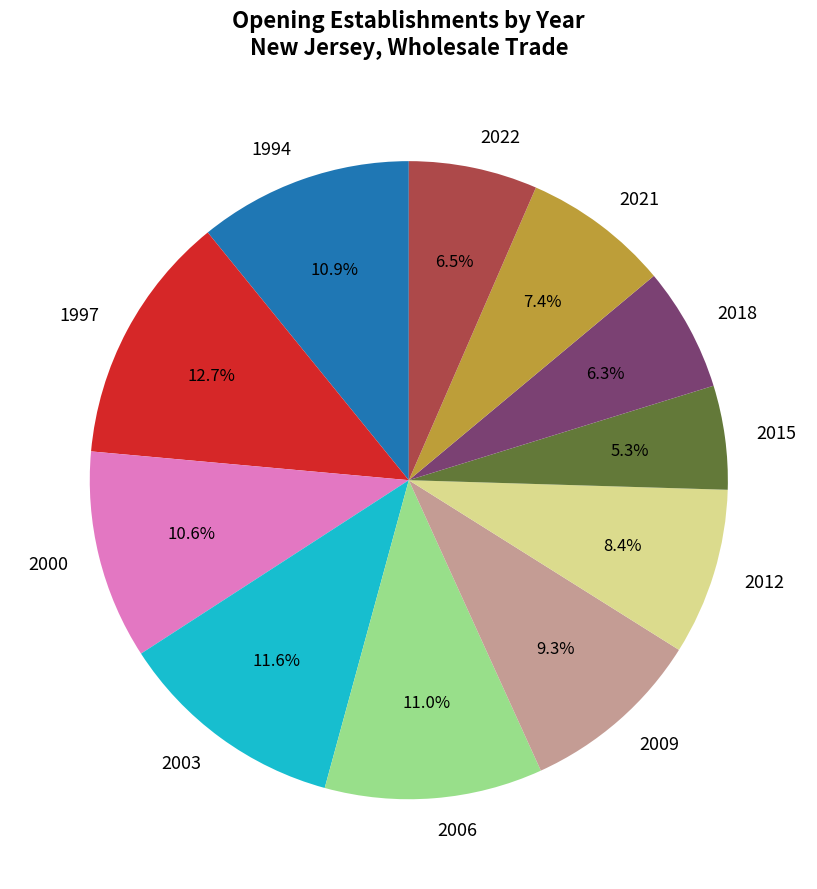

The 2022 slice represents 1% of the pie. True or false?

False